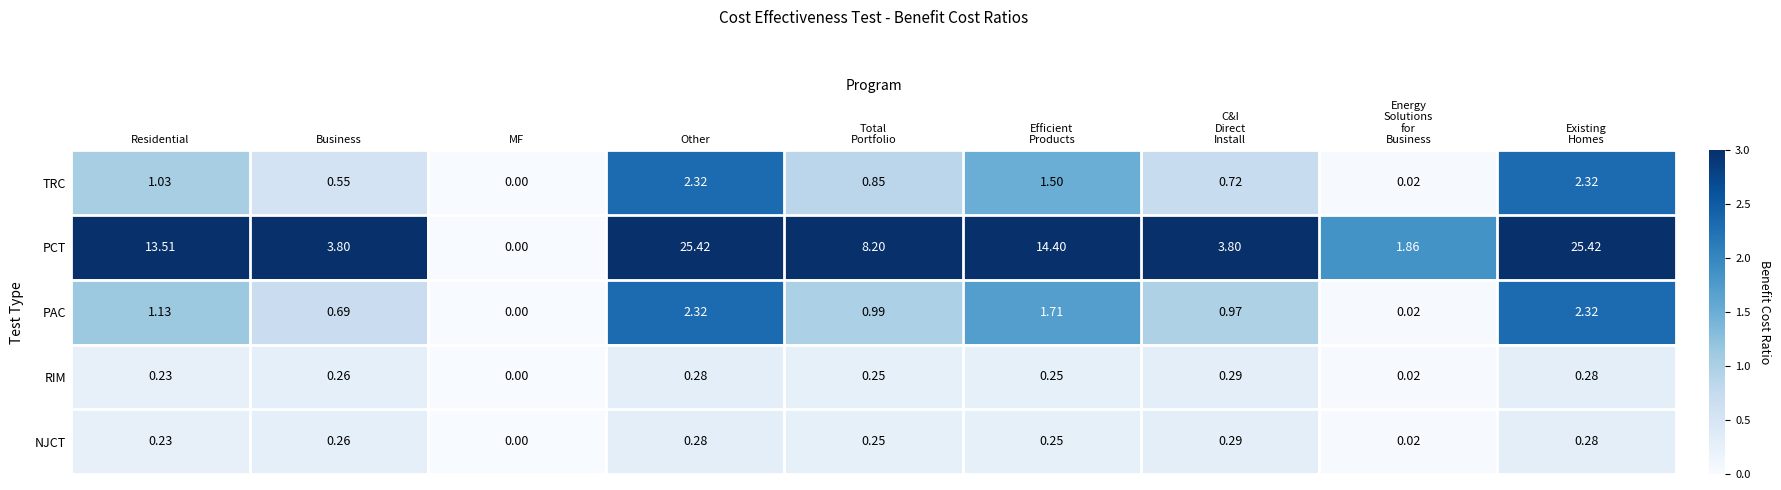

At which label does PCT first exceed 8?

Residential